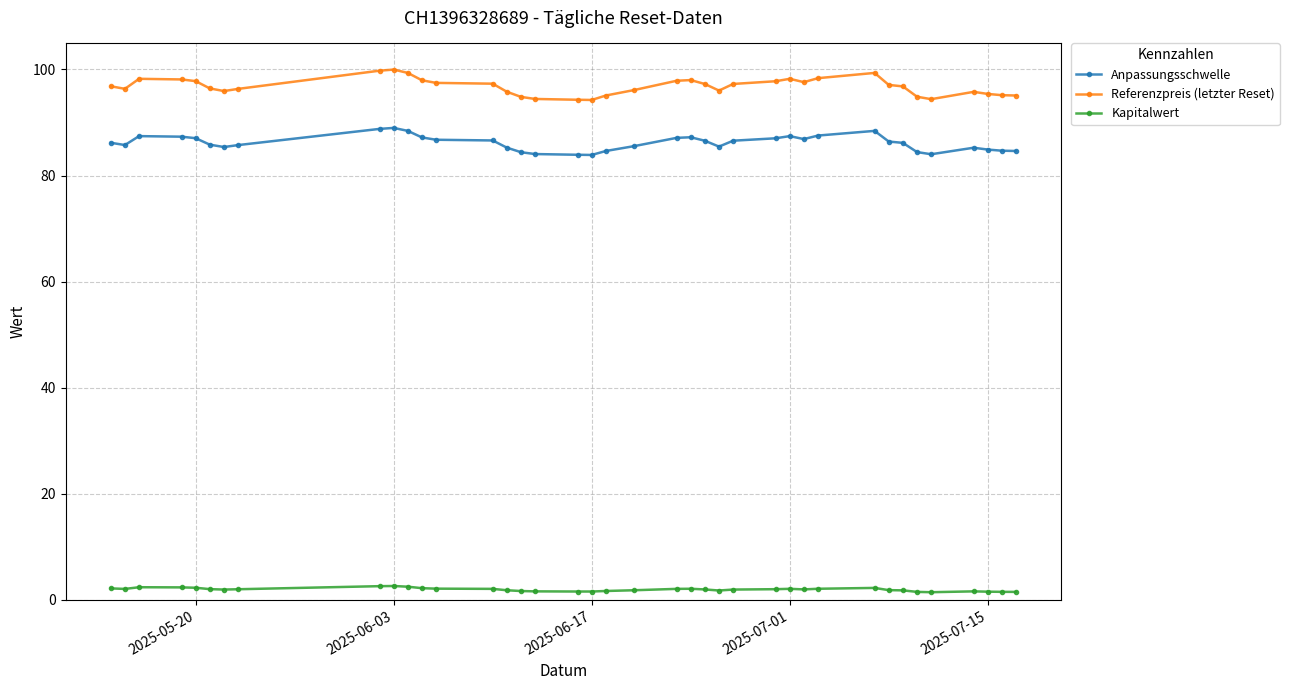

List the series in order of their peak value, highest first.

Referenzpreis (letzter Reset), Anpassungsschwelle, Kapitalwert